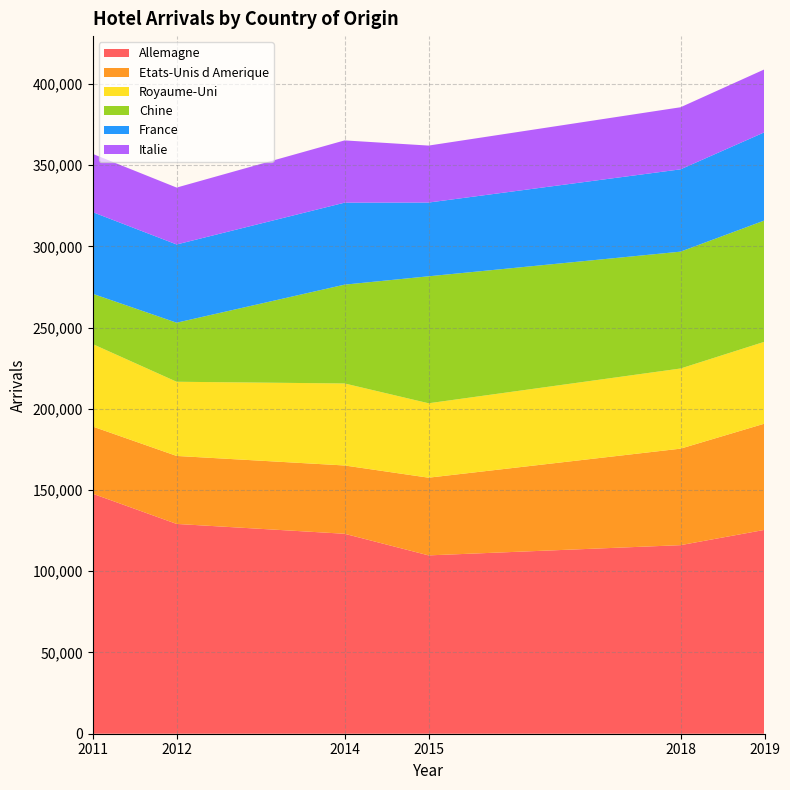

Reading left to right, what are all the values shown in this chart?

Allemagne: 2019=125471	2018=116065	2014=123077	2012=129132	2011=147741	2015=109772
Etats-Unis d Amerique: 2019=65387	2018=59397	2014=42033	2012=41848	2011=41351	2015=47828
Royaume-Uni: 2019=50401	2018=49334	2014=50482	2012=45663	2011=50759	2015=45801
Chine: 2019=74665	2018=71931	2014=60829	2012=36357	2011=30962	2015=78158
France: 2019=54291	2018=50662	2014=50457	2012=48147	2011=50242	2015=45387
Italie: 2019=38731	2018=38210	2014=38323	2012=35018	2011=35851	2015=35069